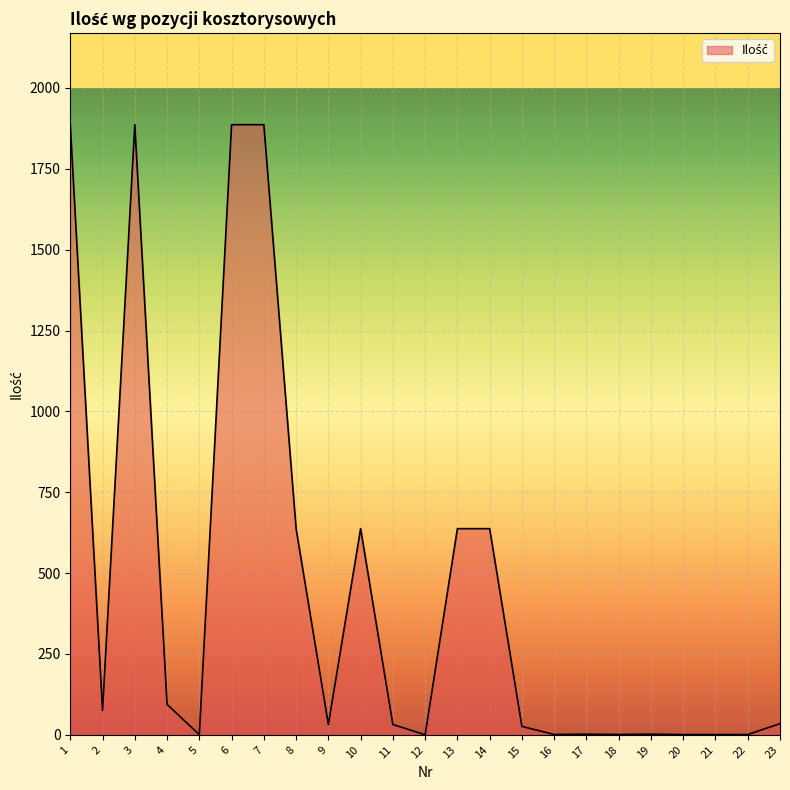

What is the greatest value displayed?

1886.3